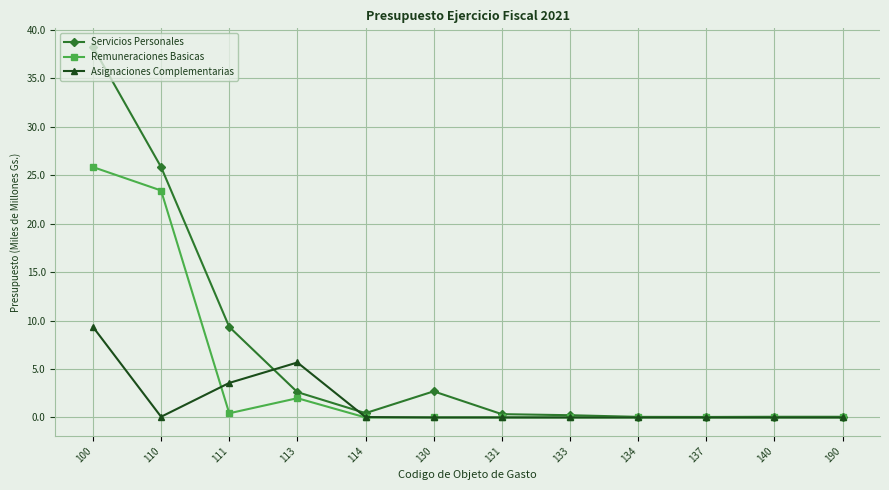

What is the highest value of the Remuneraciones Basicas series?

25.9